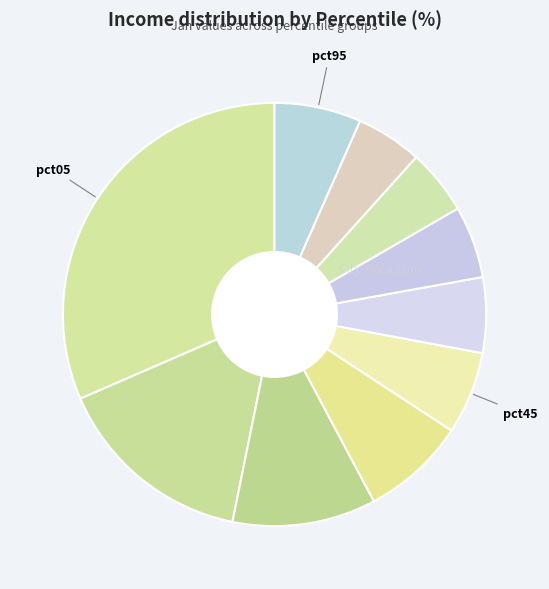

Count the number of slices in the pie.

10